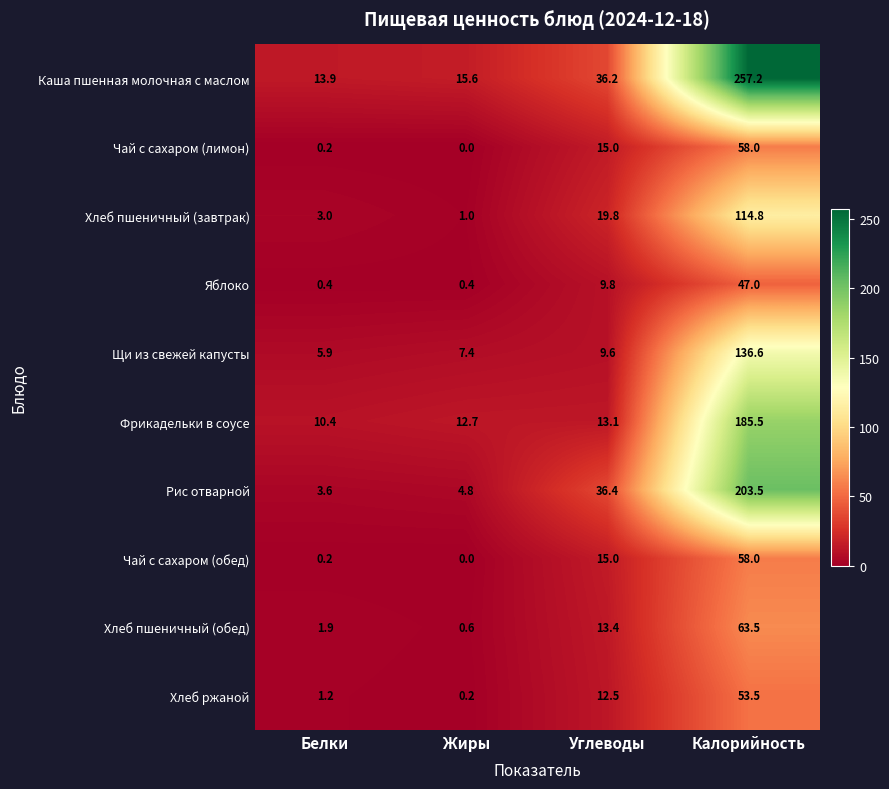

What is the sum of the Чай с сахаром (лимон) values at Углеводы and Белки?

15.2